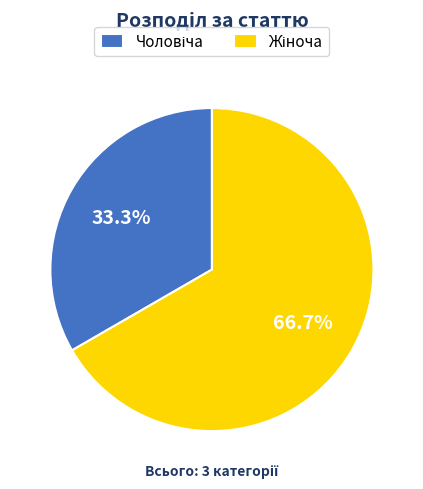

Is there a majority slice in this chart?

Yes